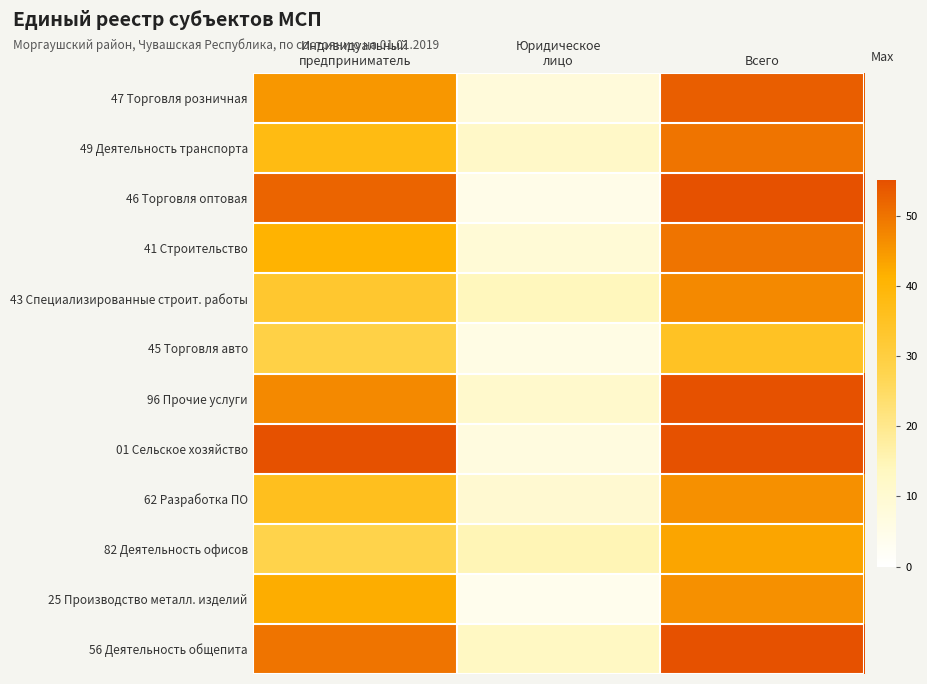

Reading left to right, list all the values displayed in this chart.

47 Торговля розничная: Индивидуальный
предприниматель=45	Юридическое
лицо=8	Всего=53
49 Деятельность транспорта: Индивидуальный
предприниматель=38	Юридическое
лицо=12	Всего=50
46 Торговля оптовая: Индивидуальный
предприниматель=52	Юридическое
лицо=5	Всего=57
41 Строительство: Индивидуальный
предприниматель=41	Юридическое
лицо=9	Всего=50
43 Специализированные строит. работы: Индивидуальный
предприниматель=33	Юридическое
лицо=14	Всего=47
45 Торговля авто: Индивидуальный
предприниматель=29	Юридическое
лицо=6	Всего=35
96 Прочие услуги: Индивидуальный
предприниматель=47	Юридическое
лицо=11	Всего=58
01 Сельское хозяйство: Индивидуальный
предприниматель=55	Юридическое
лицо=7	Всего=62
62 Разработка ПО: Индивидуальный
предприниматель=36	Юридическое
лицо=10	Всего=46
82 Деятельность офисов: Индивидуальный
предприниматель=28	Юридическое
лицо=15	Всего=43
25 Производство металл. изделий: Индивидуальный
предприниматель=42	Юридическое
лицо=4	Всего=46
56 Деятельность общепита: Индивидуальный
предприниматель=50	Юридическое
лицо=13	Всего=63